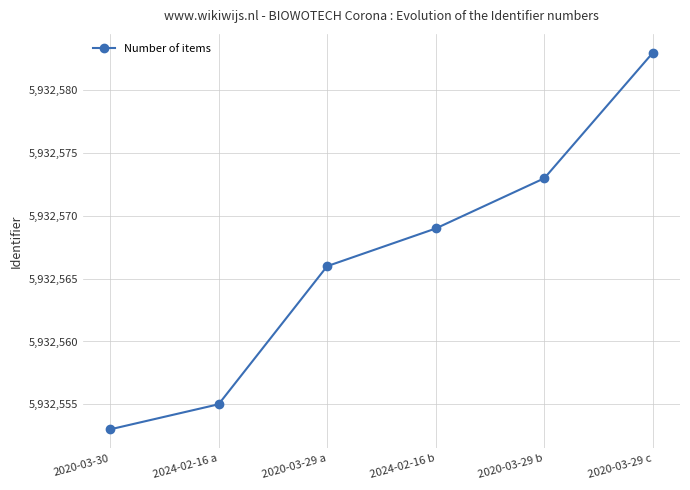

How many lines are shown in the chart?

1